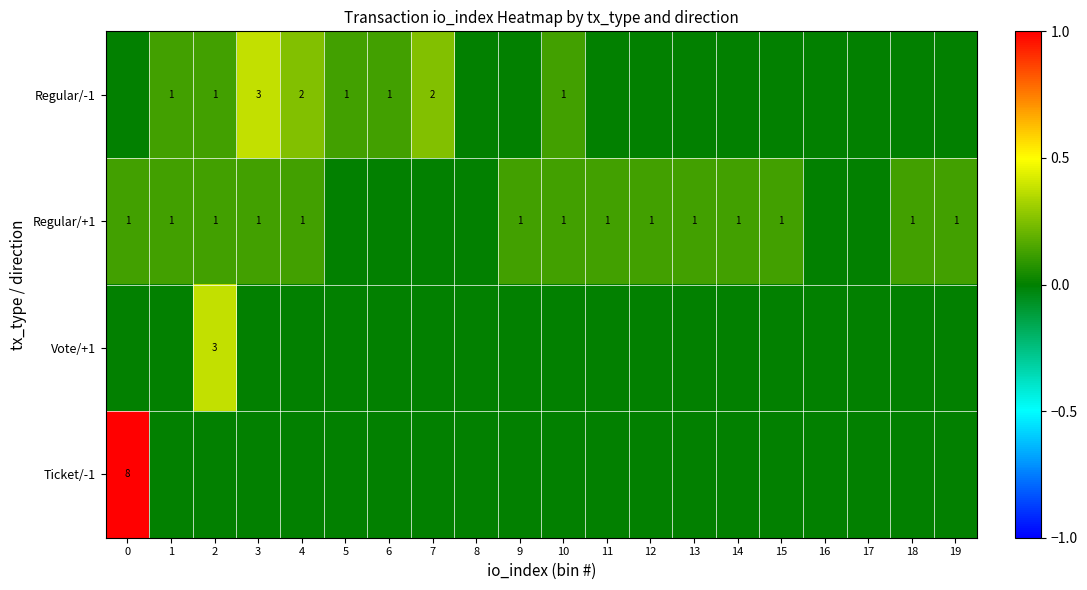

Is it true that Regular/-1 equals 2 at 10?

False